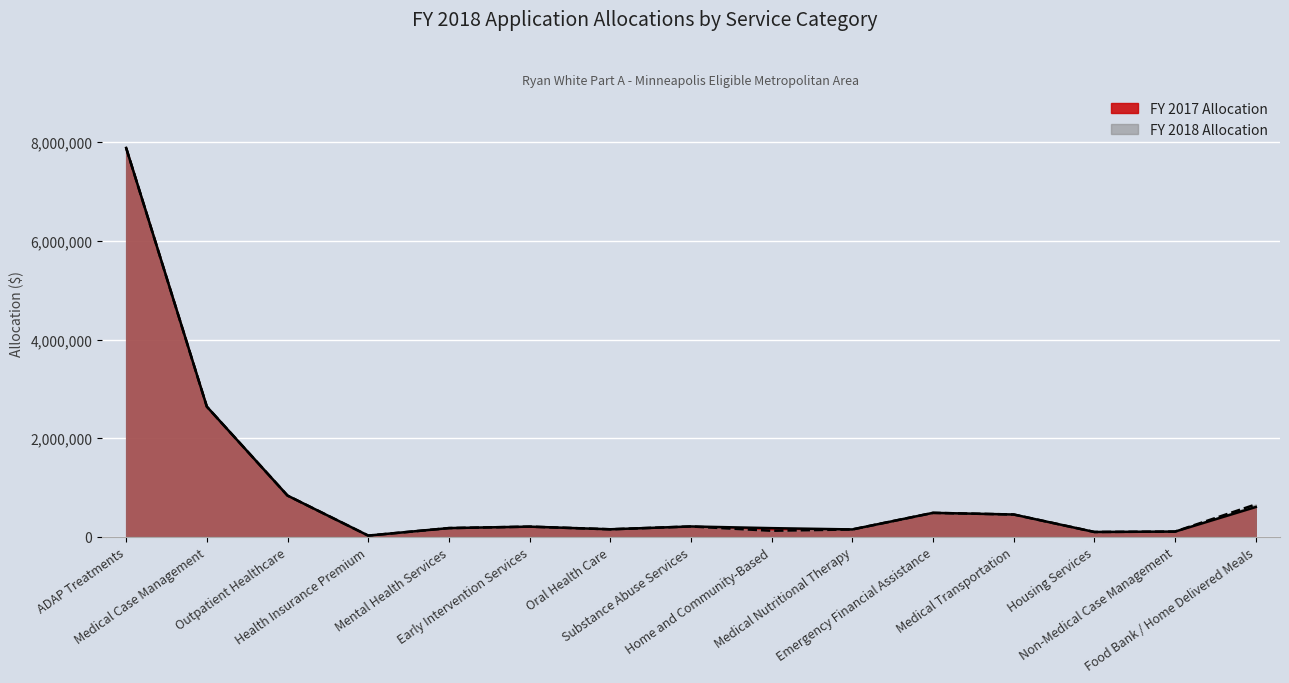

Is it true that FY 2018 Allocation equals 47227 at Housing Services?

False